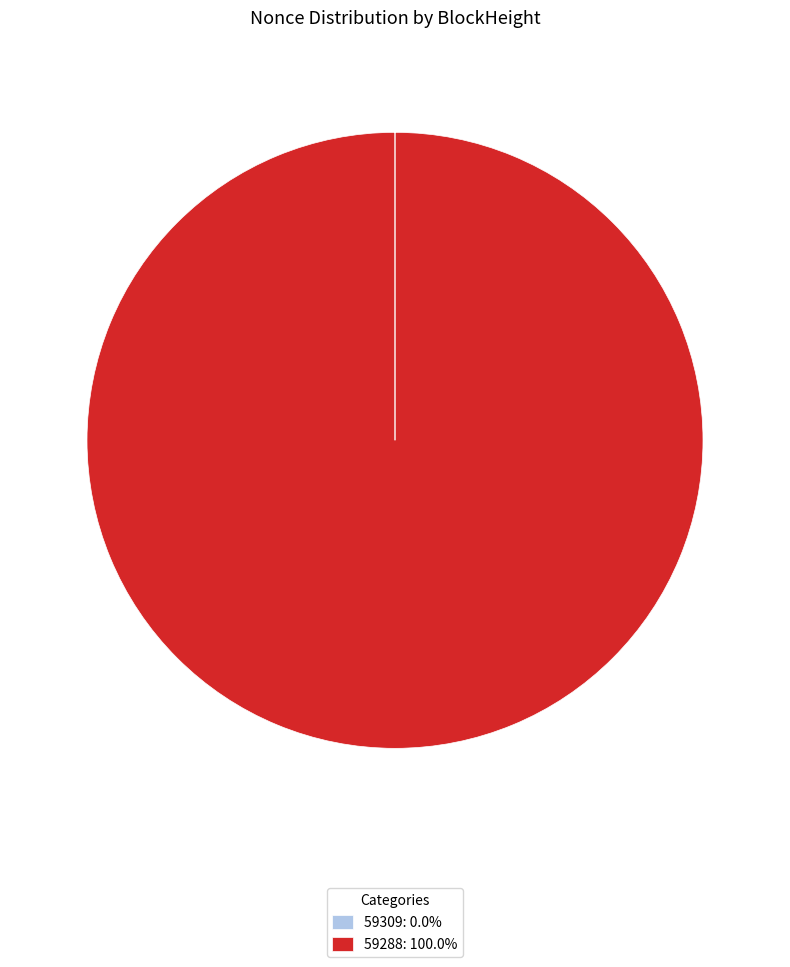

Does any single category account for the majority?

Yes